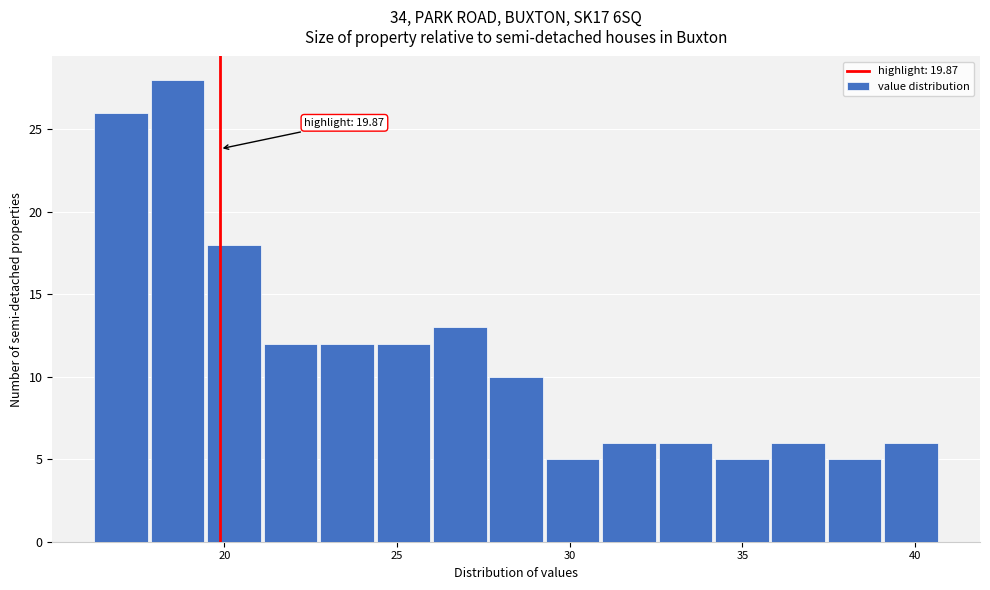

Read against the x-axis, roughly where is the centre of the tallest bar?

18.5